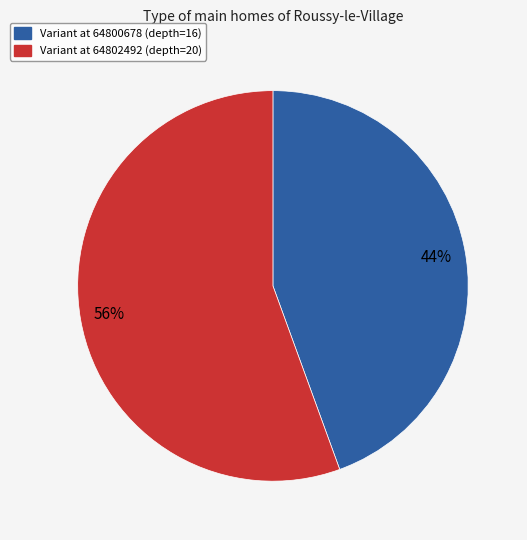

Does any single category account for the majority?

Yes